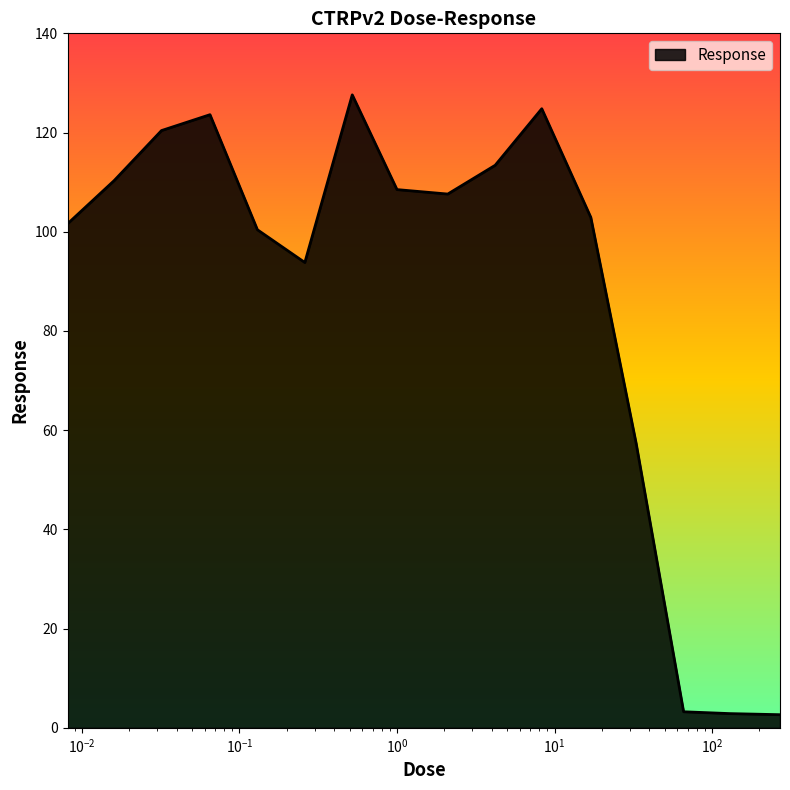

What is the greatest value displayed?

127.6